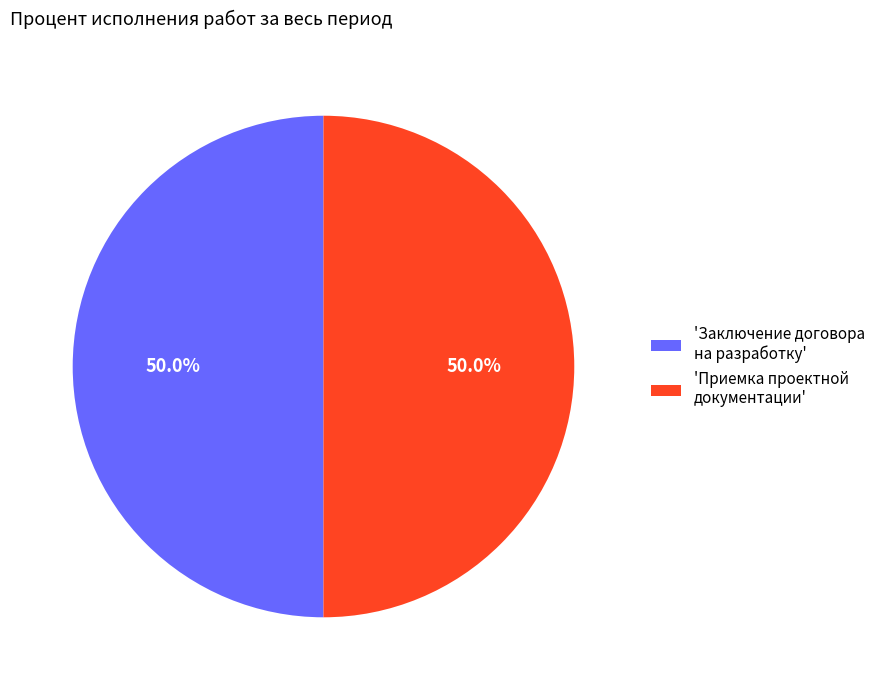

Combined, do 'Заключение договора на разработку' and 'Приемка проектной документации' account for over 50%?

Yes